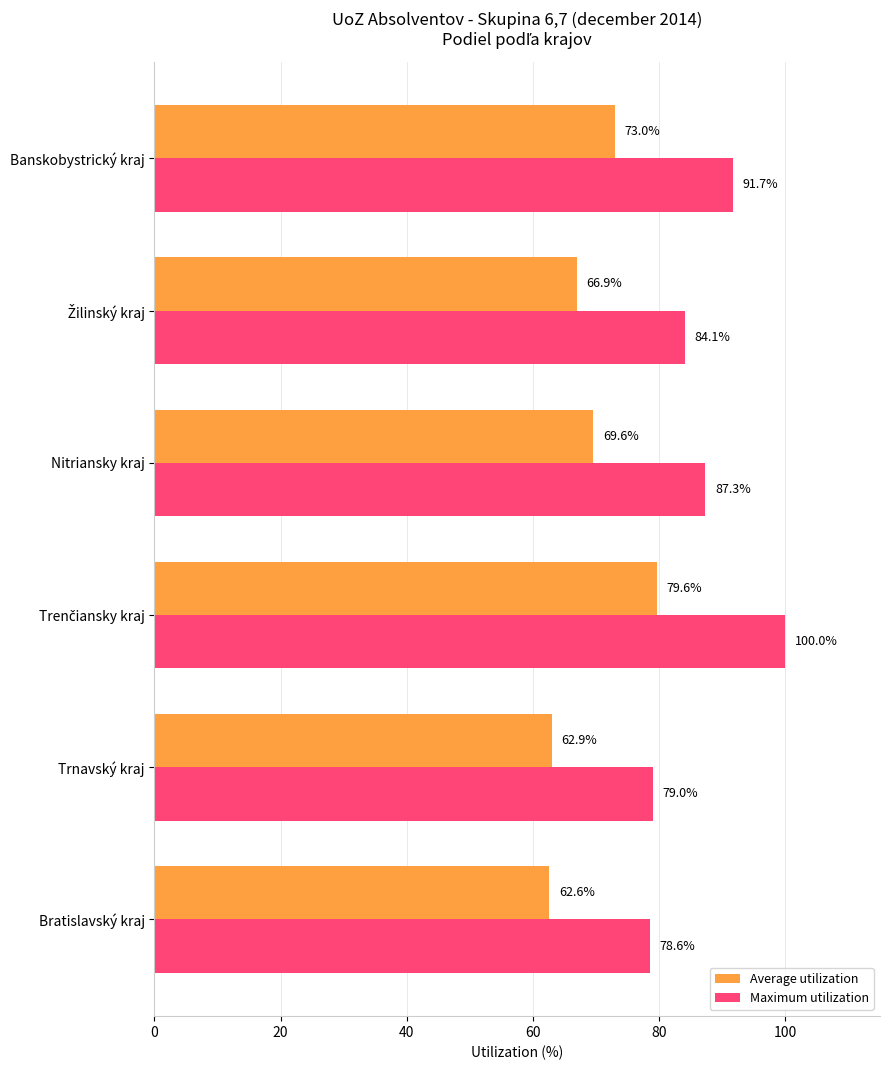

What is the difference between the second highest and minimum values in the Average utilization series?

10.4